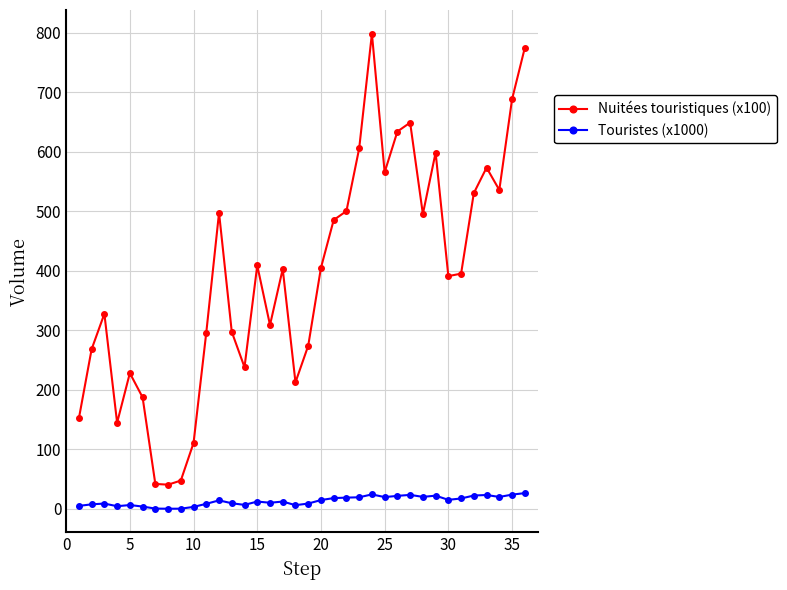

Which series has the largest range (max minus min)?

Nuitées touristiques (x100)